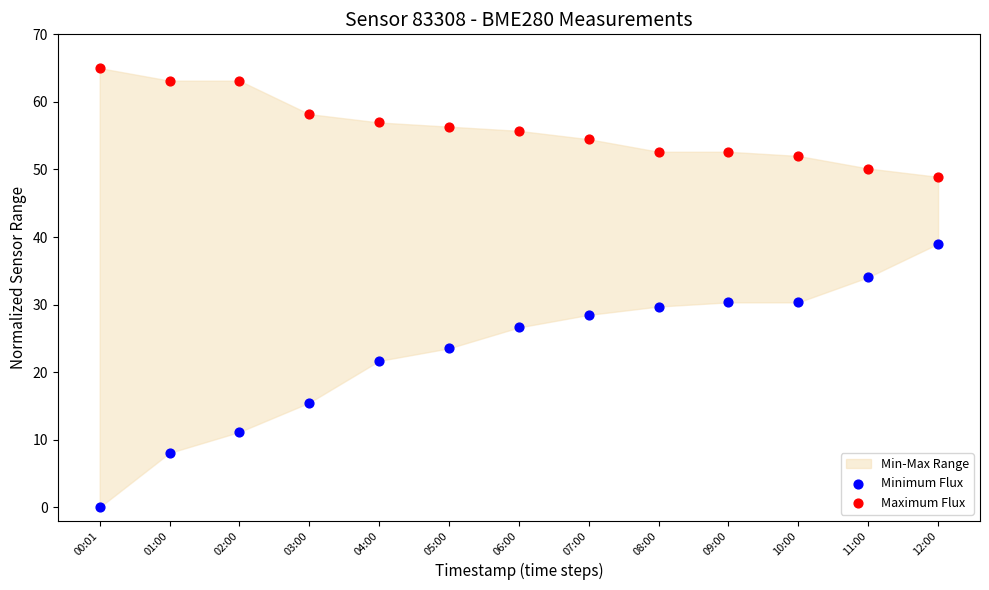

What is the X range (max minus min) for the scatter plot?

1.0